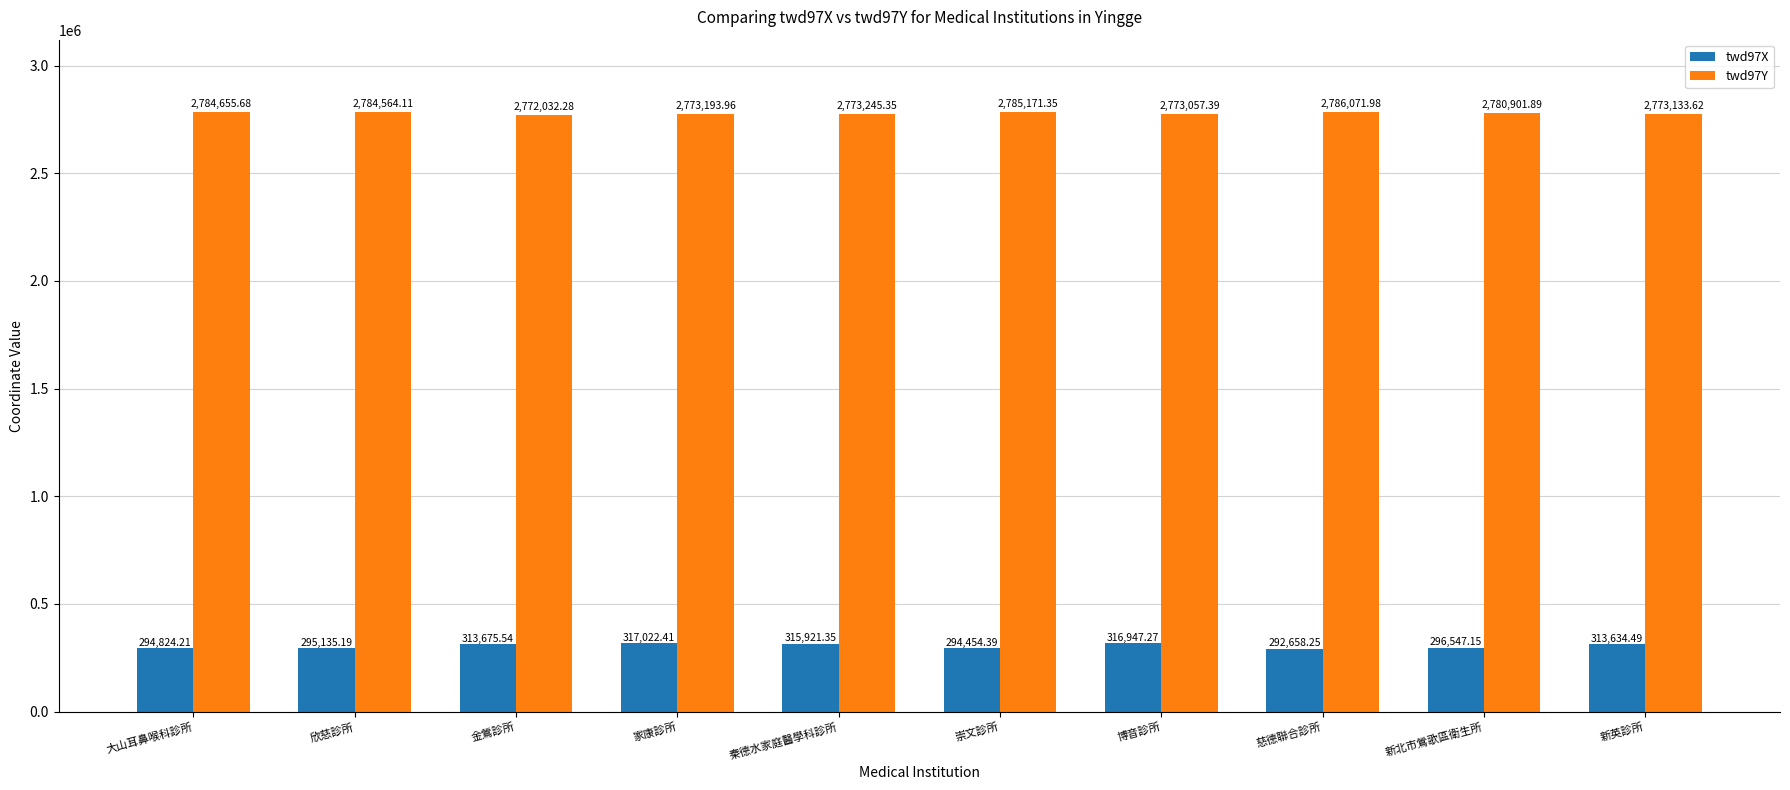

At which label is twd97X closest to 304840?

新北市鶯歌區衛生所